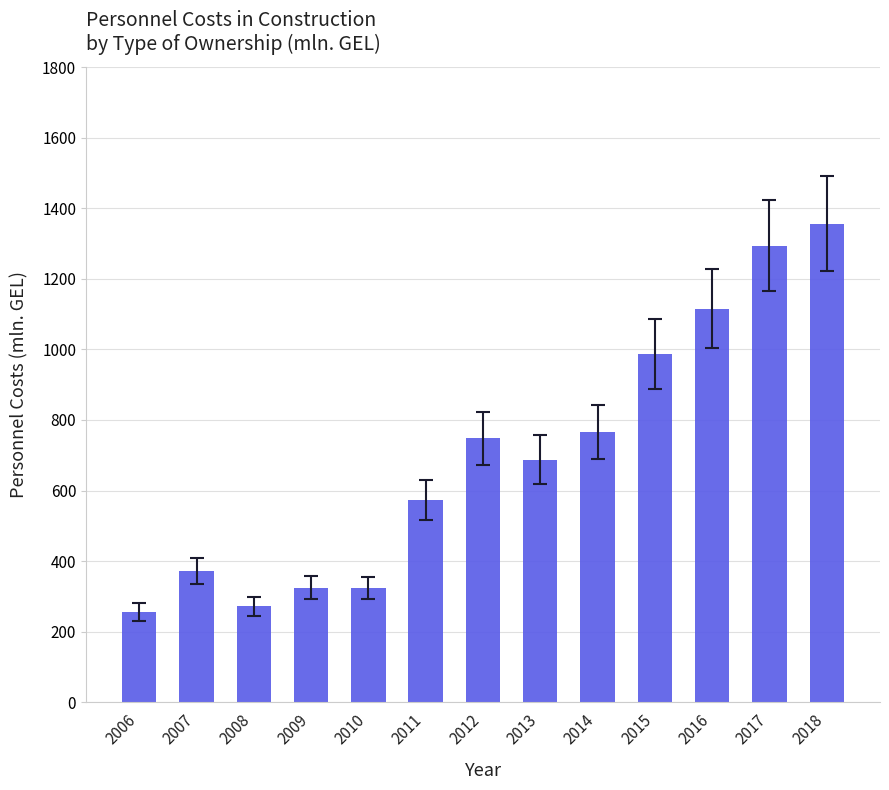

The value at 2018 is 1356.4. True or false?

True